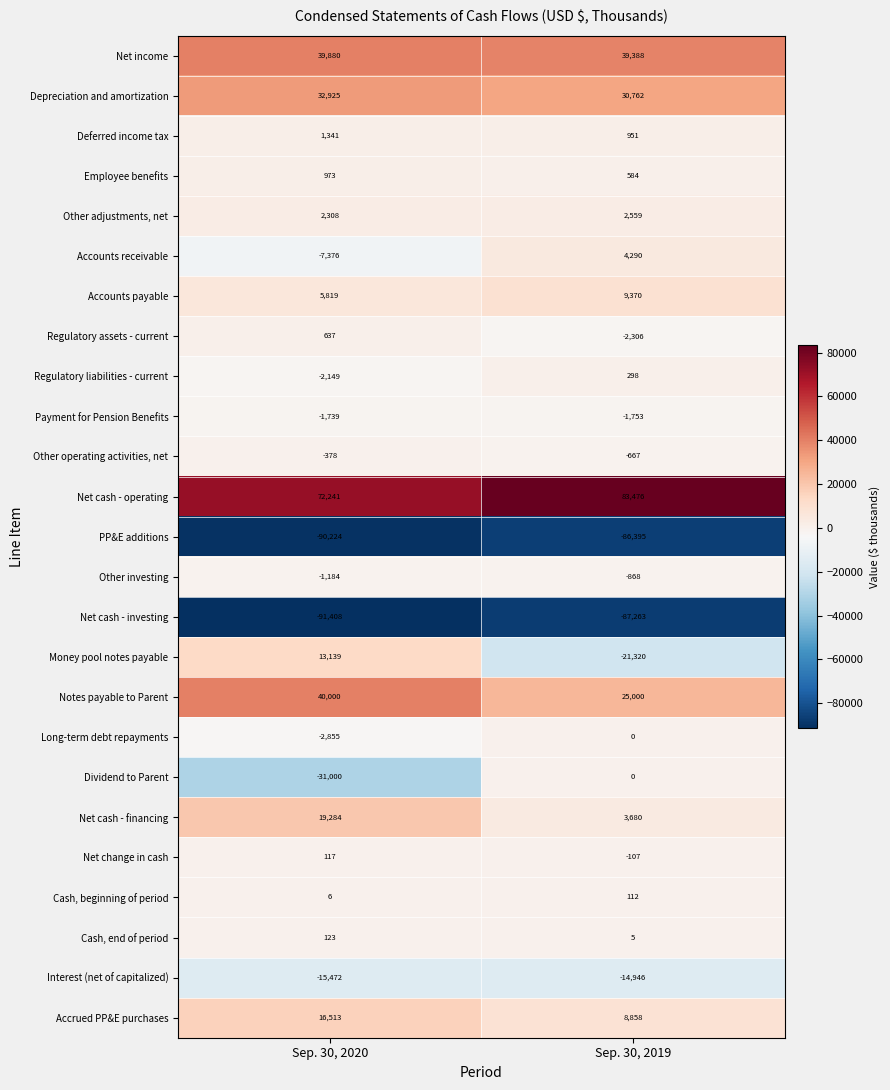

How many negative values does the Net change in cash series have?

1